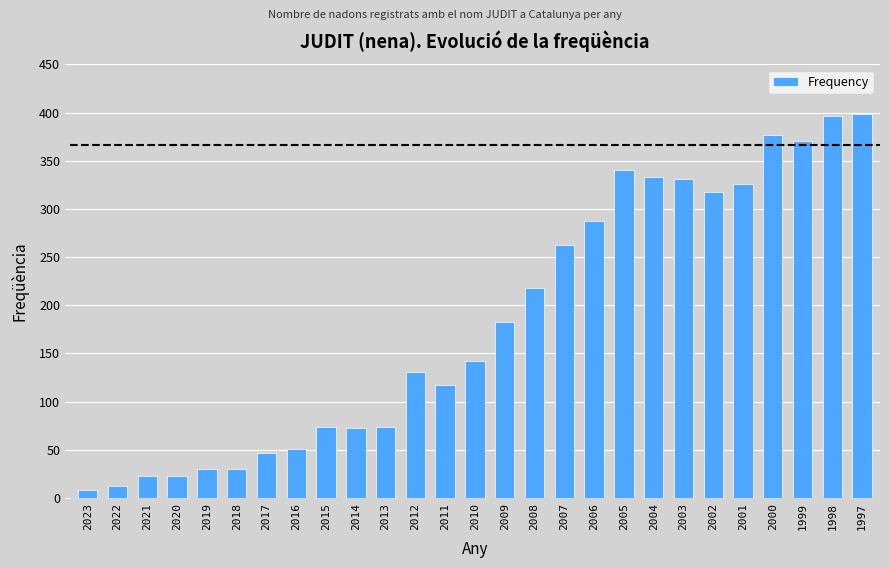

What is the approximate value at 2005, to the nearest 5?

340